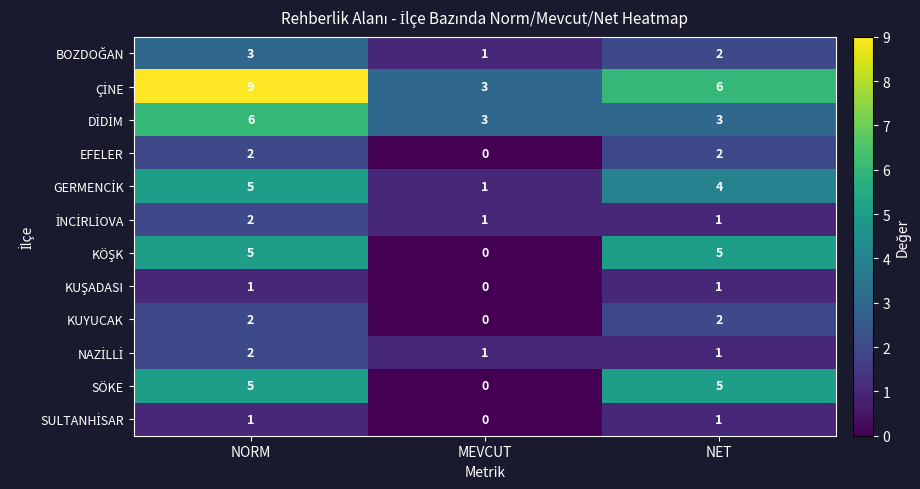

What is the sum of all SÖKE values?

10